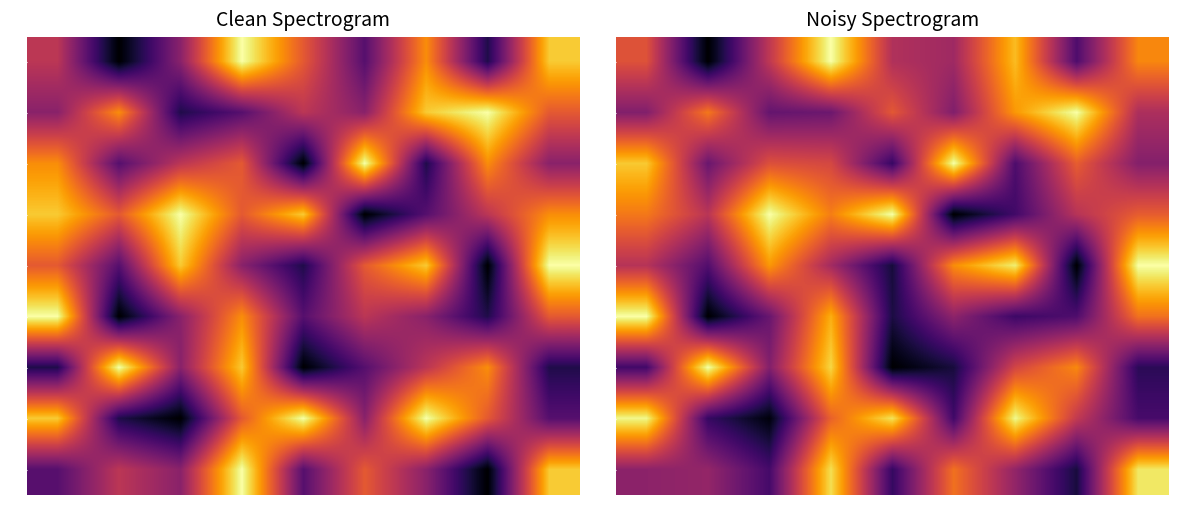

Which category has the highest value in the 3 series?

6